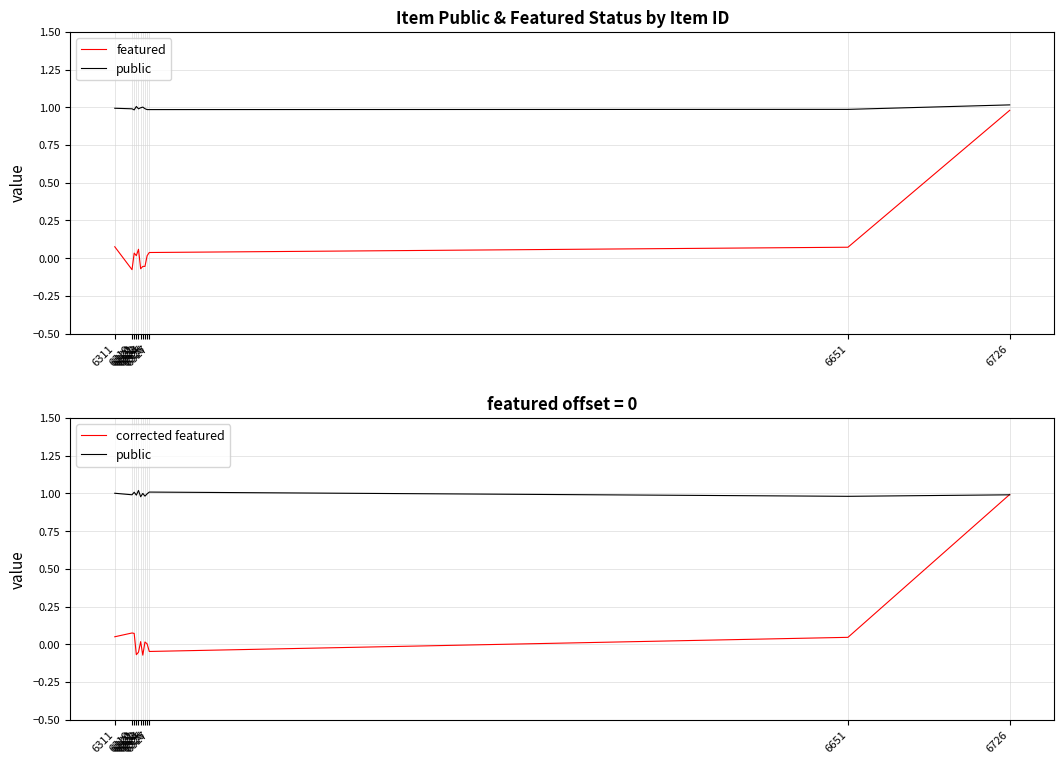

At which label is public closest to 0?

6323